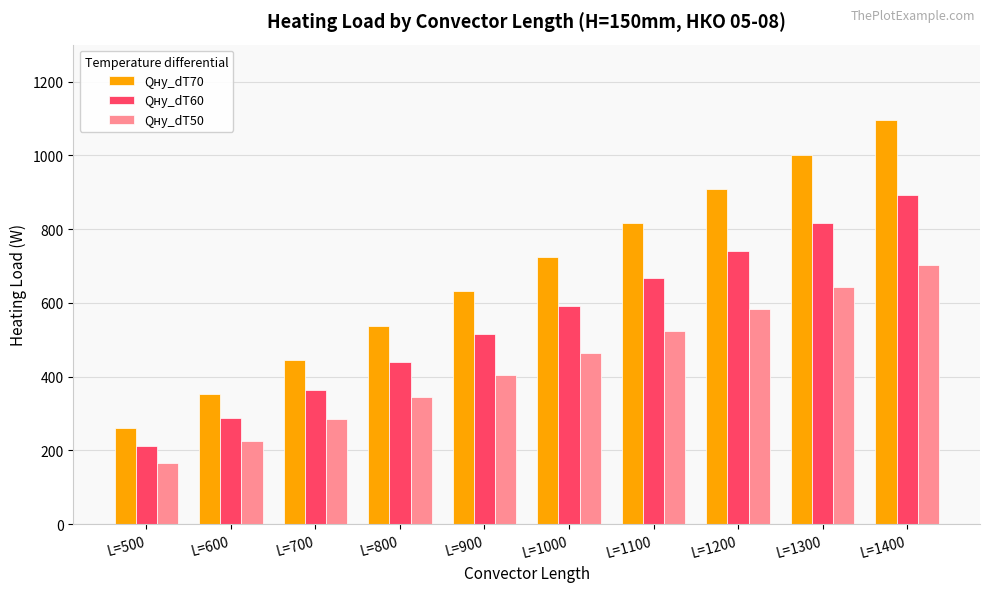

What is the greatest value displayed?

1094.7